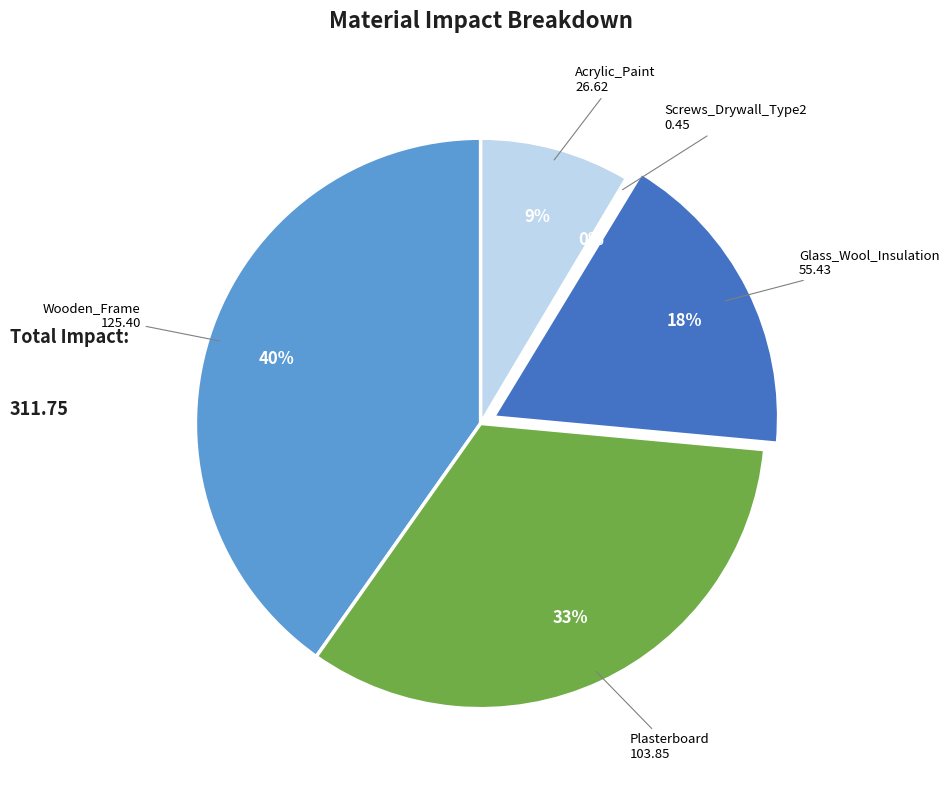

To the nearest percent, what is the average slice percentage?

20%